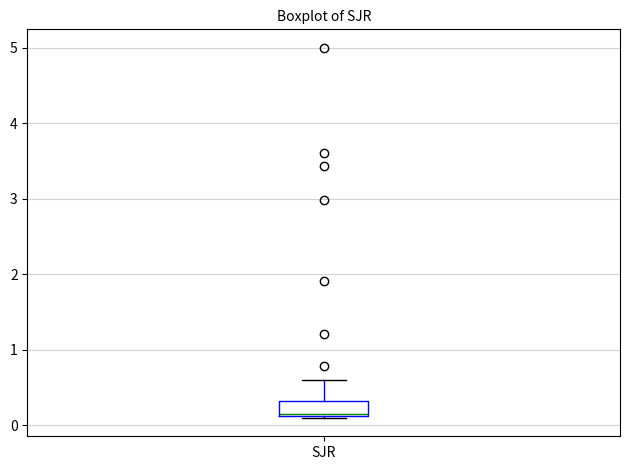

Transcribe this box plot: give where the median line is, the range the box spans, and where the two whiskers end, as read against the y-axis. The values are not printed on the chart, so give them approximately, as read against the axis.

median 0.2, box 0.1 to 0.3, whiskers 0.1 to 0.6